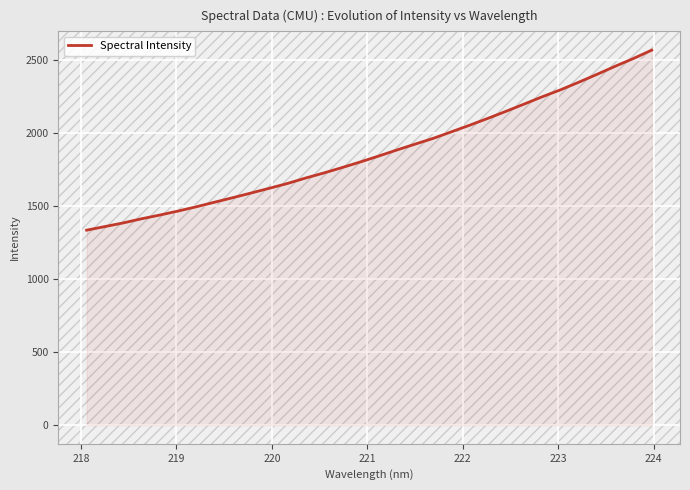

What is the maximum value shown in the chart?

2570.6